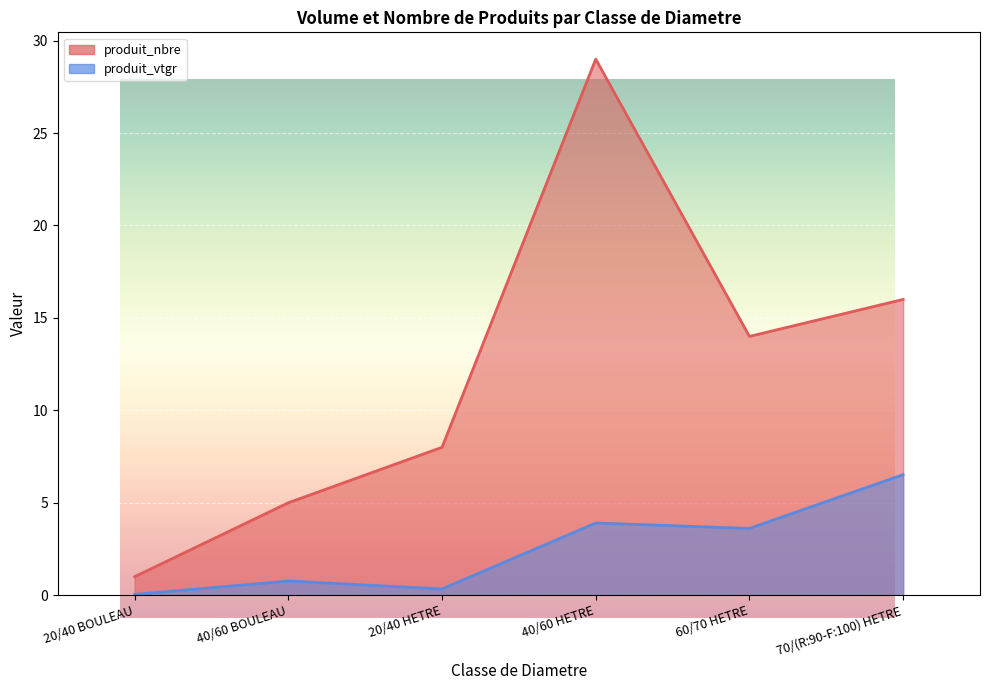

What is the difference between the maximum and minimum values in the produit_vtgr series?

6.5